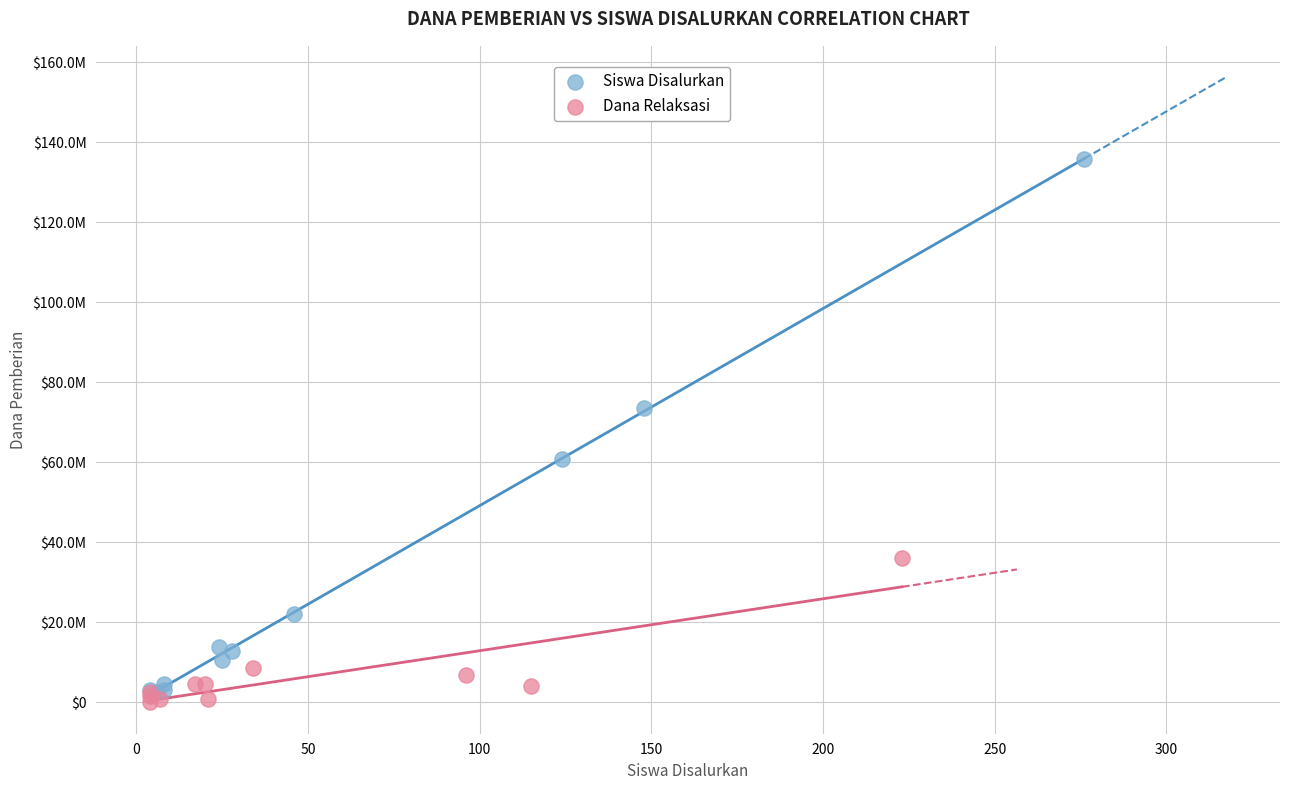

Which series reaches the minimum Y coordinate?

Dana Relaksasi